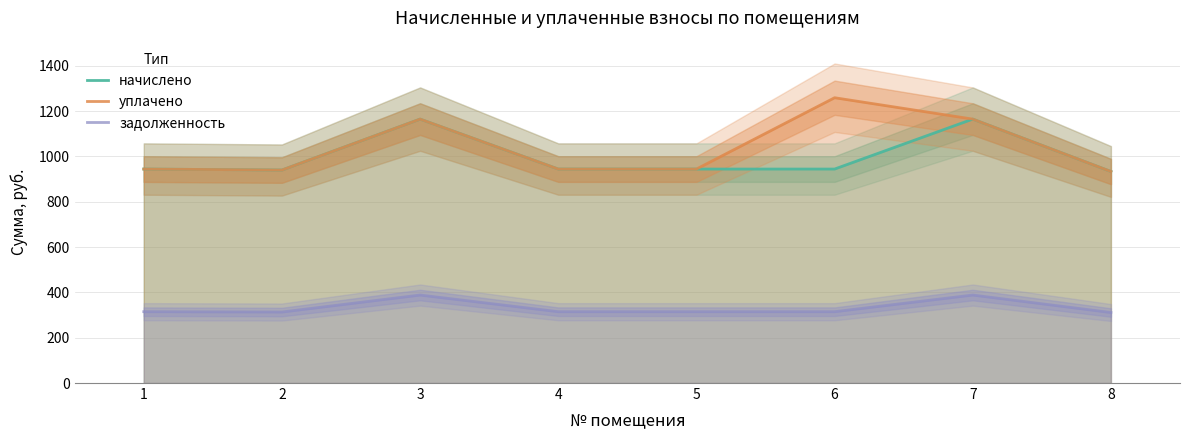

Which series has the widest spread of values?

уплачено